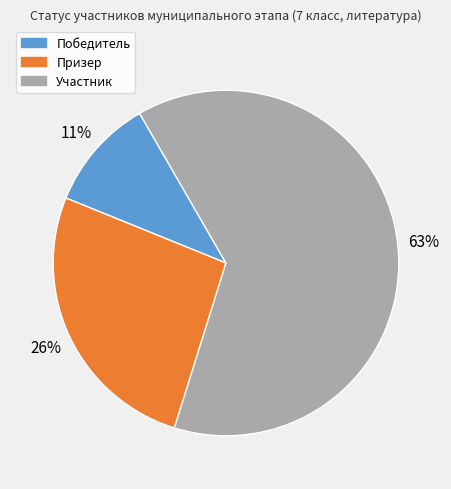

The Участник slice represents 55% of the pie. True or false?

False